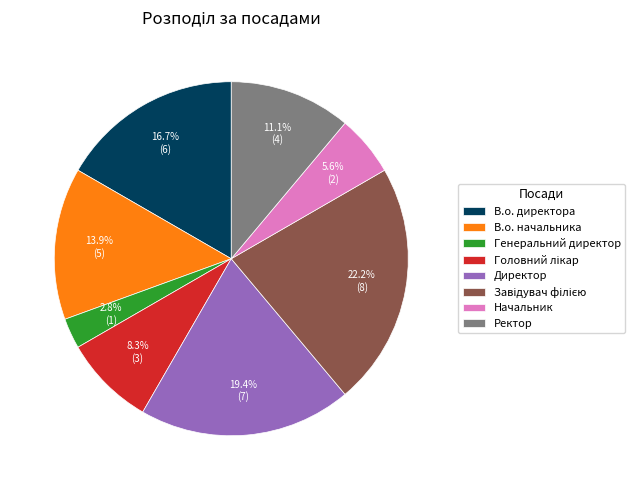

Count the number of slices in the pie.

8